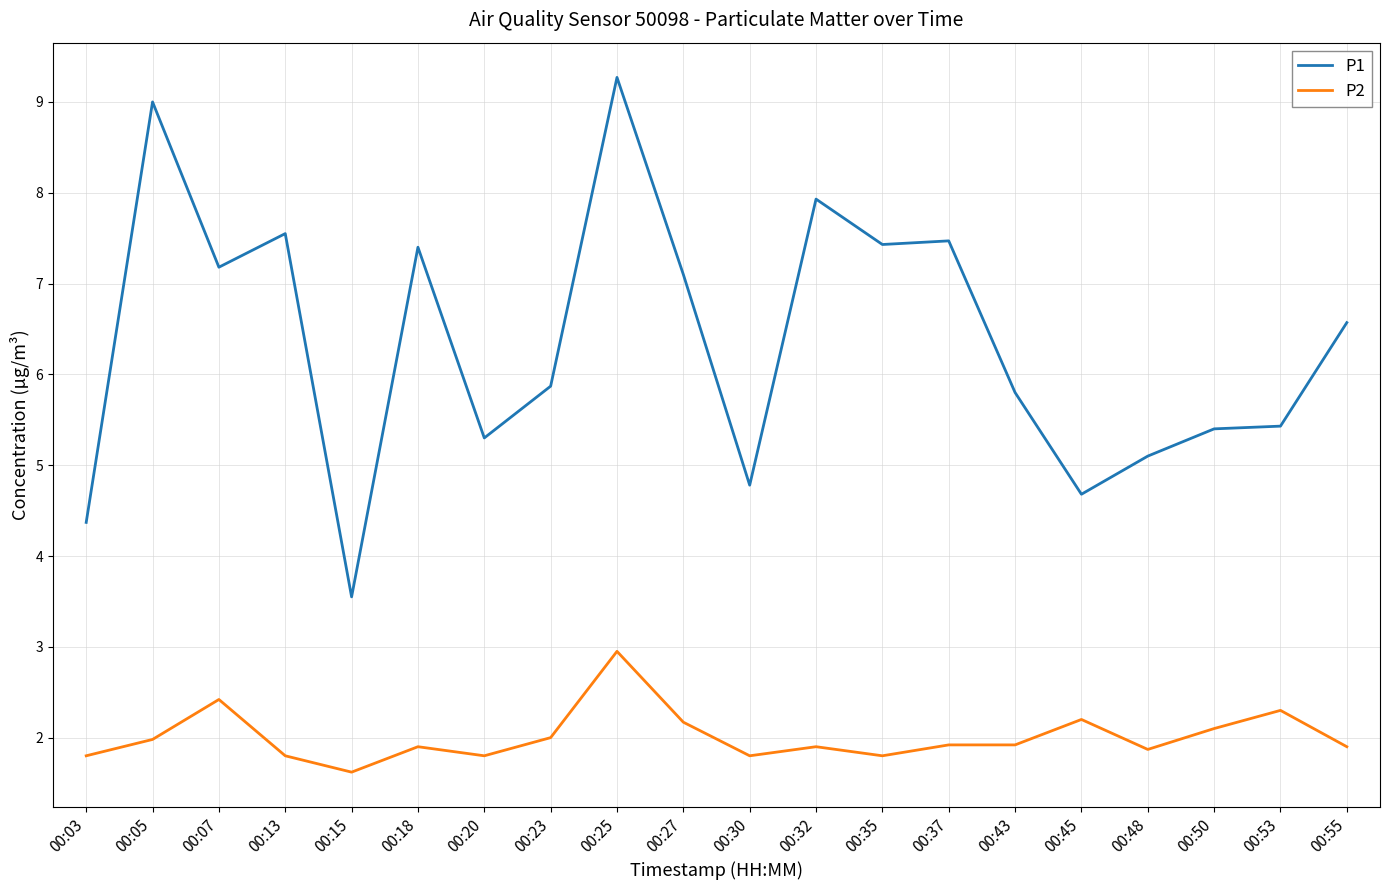

What value does the P1 series have at 00:50?

5.4